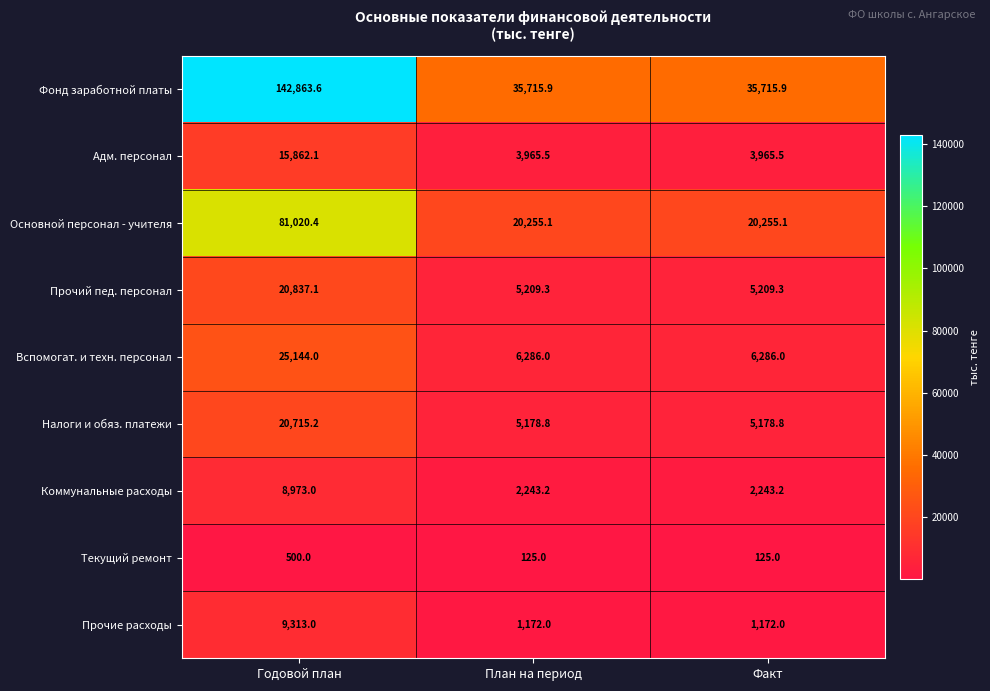

Between Годовой план and Факт, which series saw the biggest shift?

Фонд заработной платы